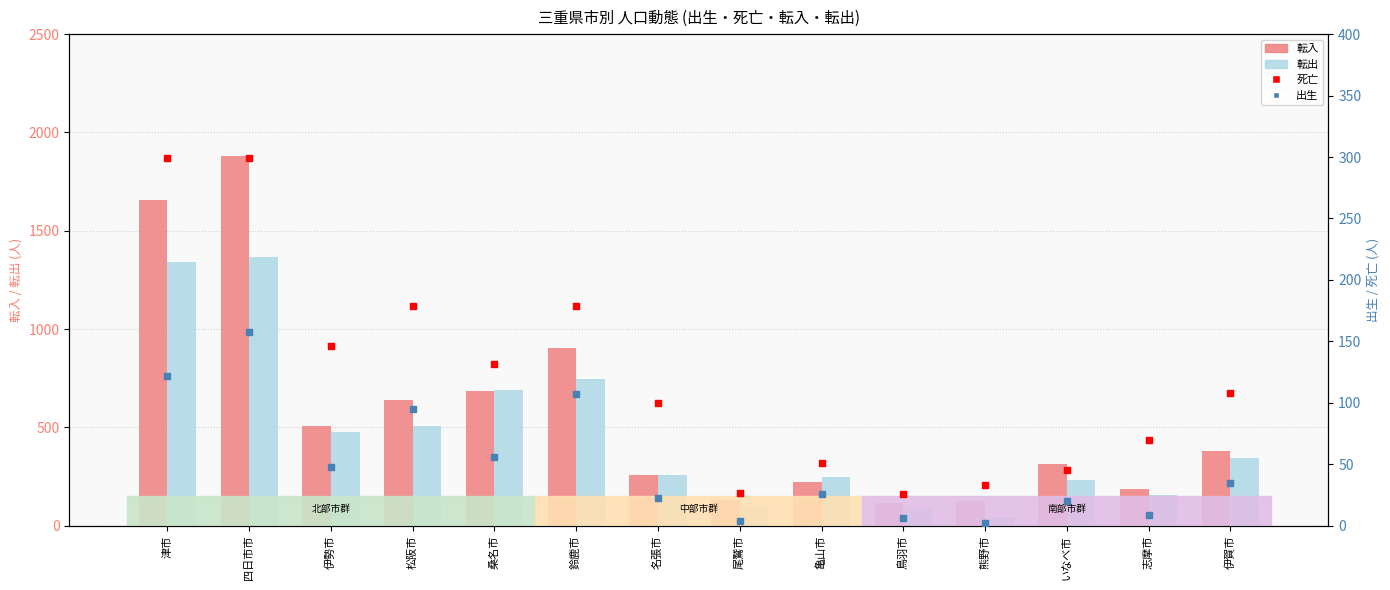

At how many categories does at least one series exceed 1455?

2